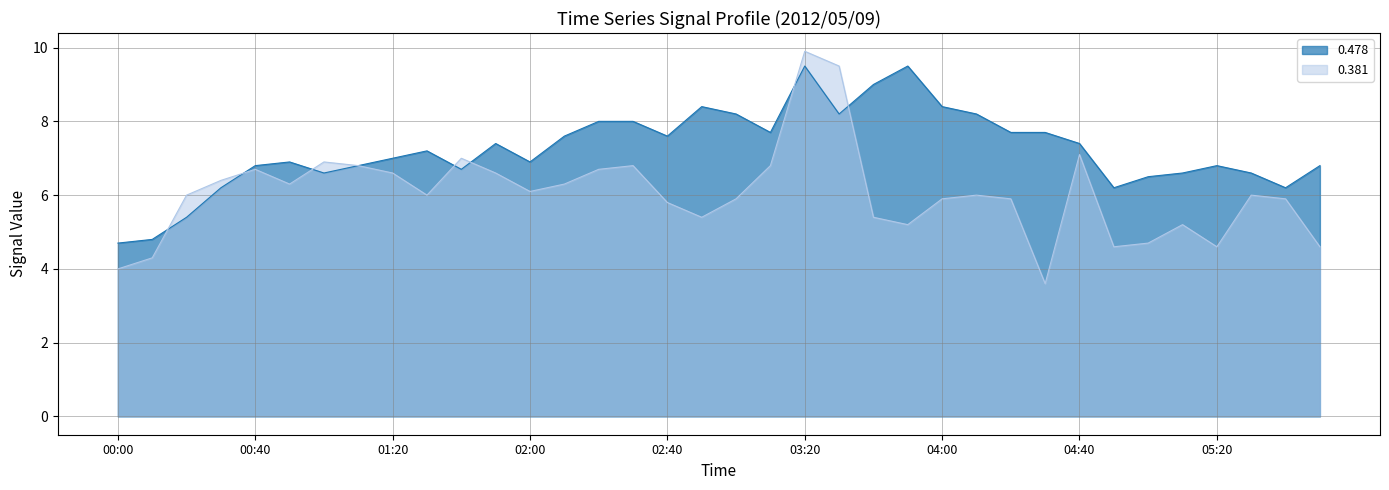

Which series ends up on top after the final intersection of 0.381 and 0.478?

0.478